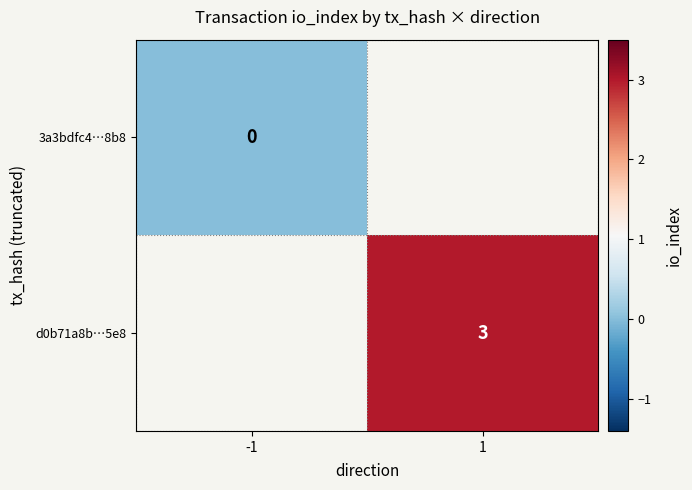

The d0b71a8b…5e8 series shows 1 at 1. True or false?

False